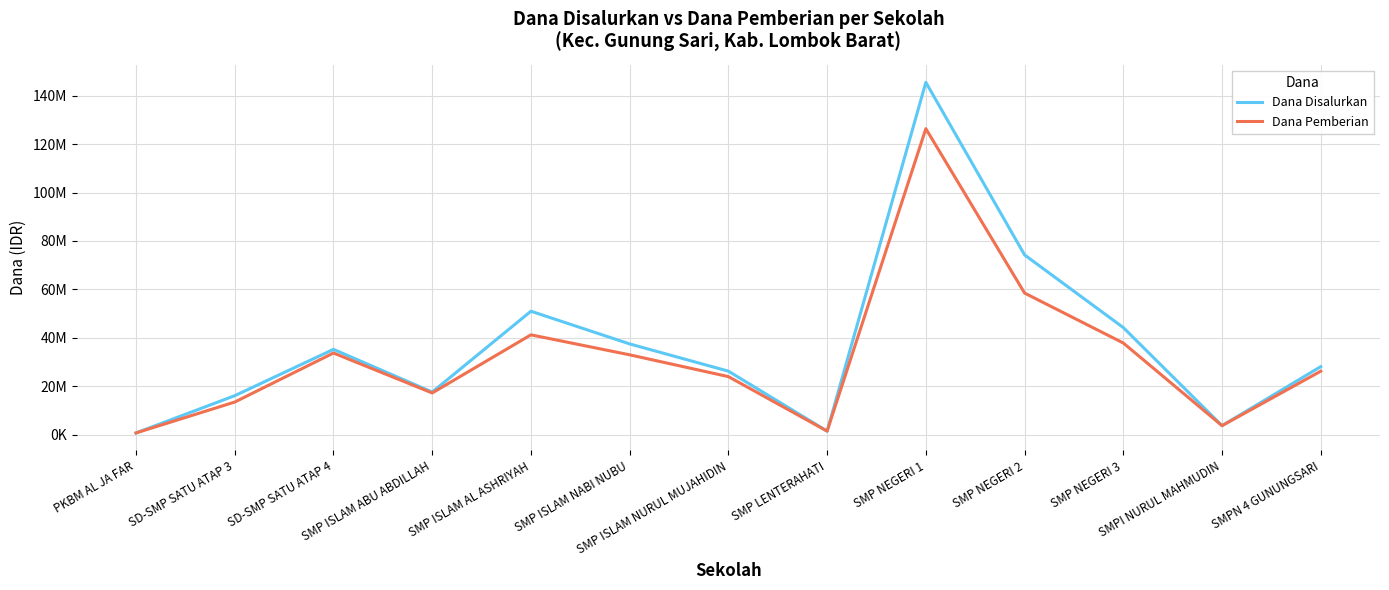

In Dana Pemberian, how many points are higher than both neighbors (excluding endpoints)?

3